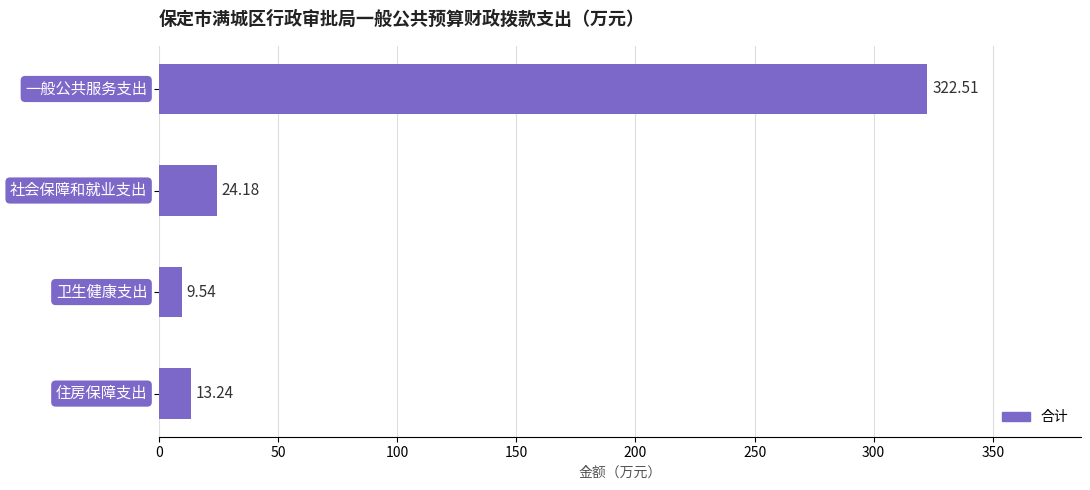

Count the number of categories in the chart.

4